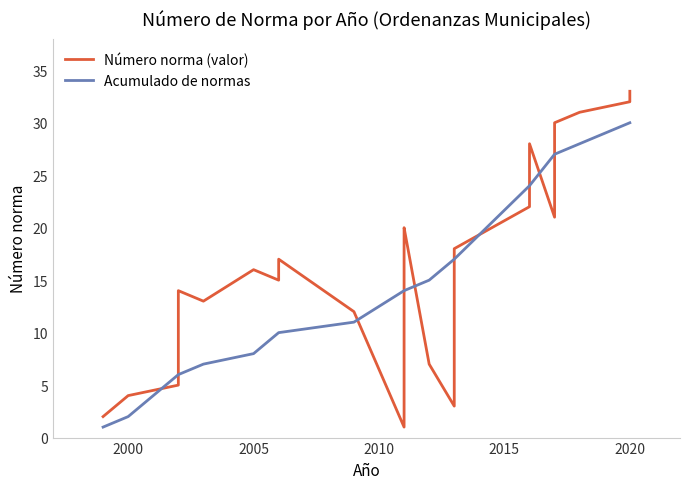

What is the sum of the Número norma (valor) values at 12 and 5?

17